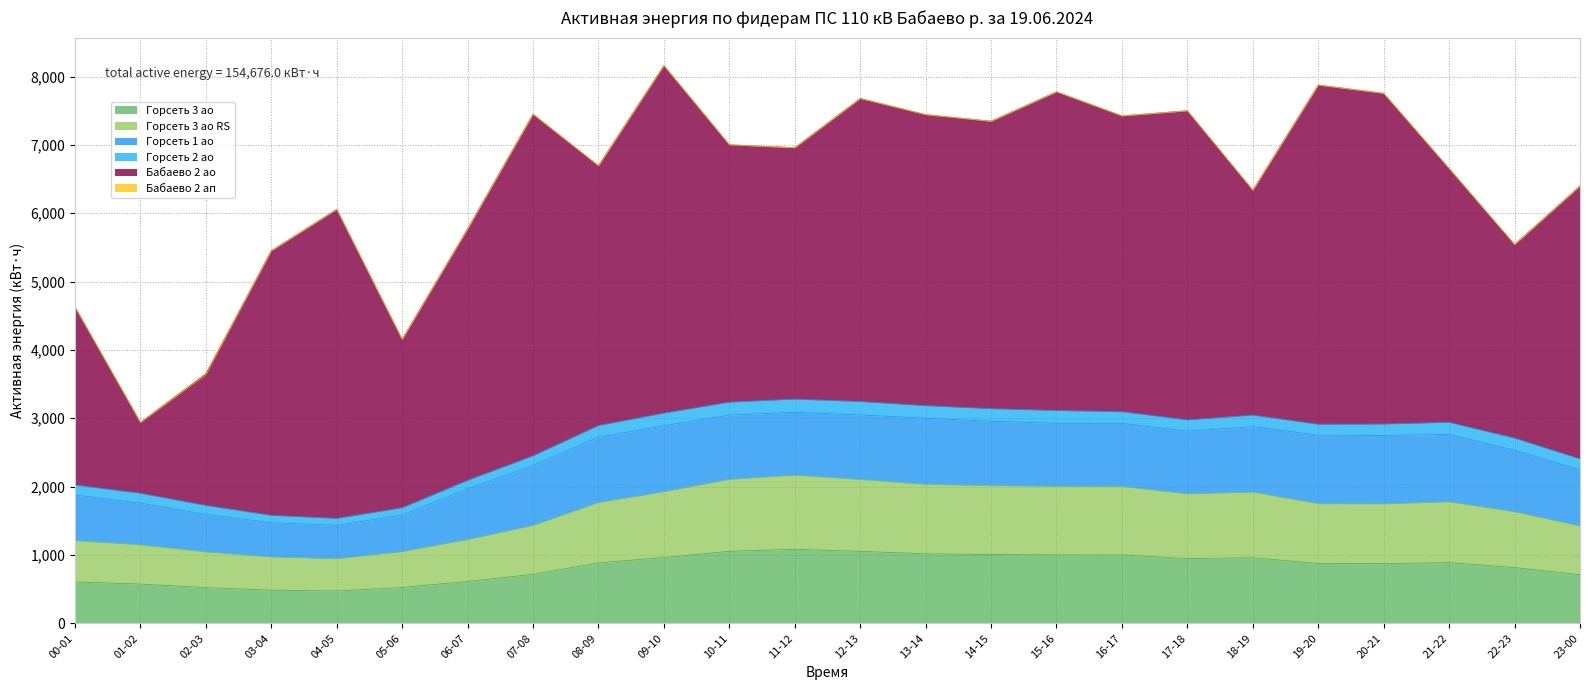

At which label is Горсеть 3 ао closest to 778?

22-23